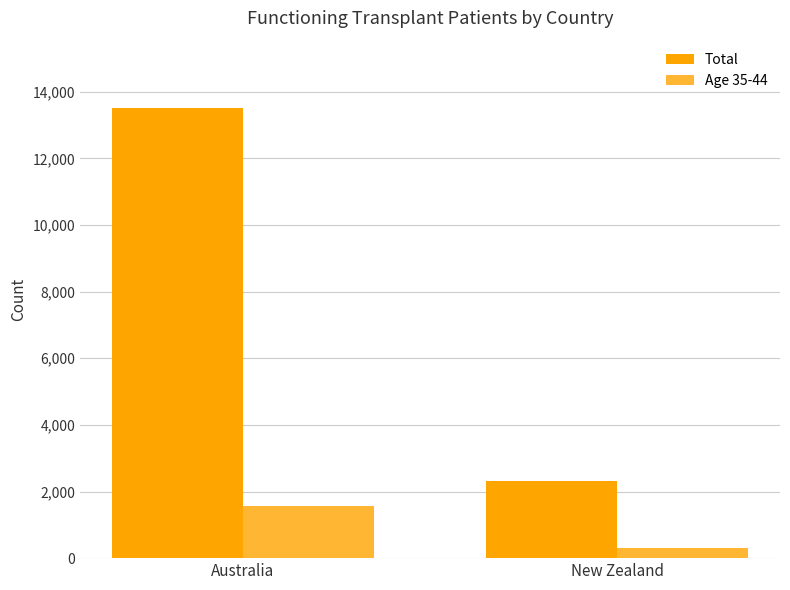

Count the number of categories in the chart.

2